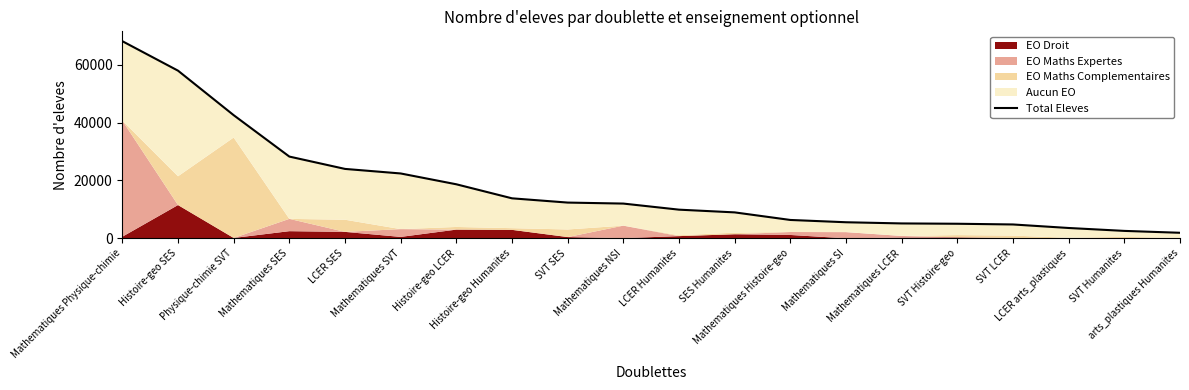

What is the average value?

17709